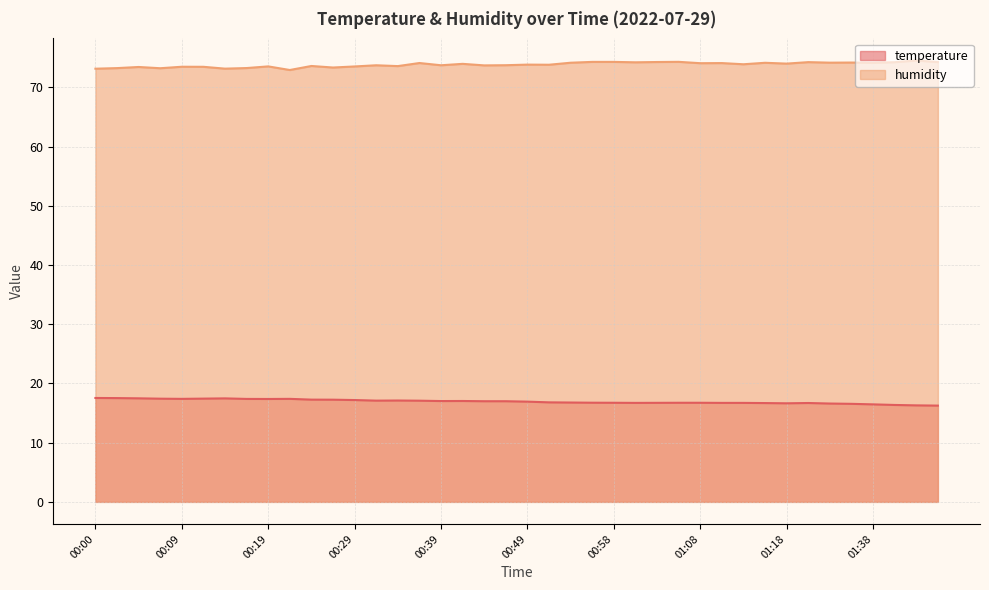

Rank the series by their average value, from lowest to highest.

temperature, humidity